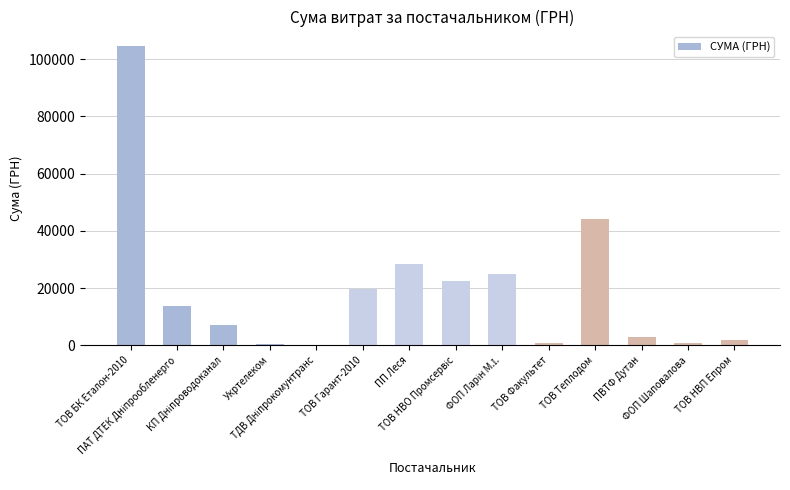

What is the greatest value displayed?

104400.0